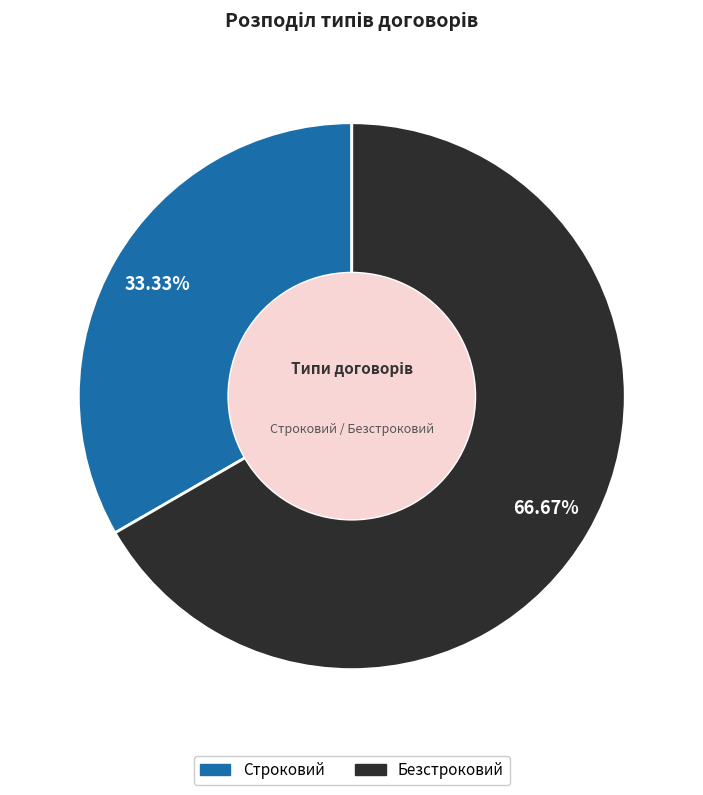

Is the sum of Безстроковий and Строковий greater than half?

Yes